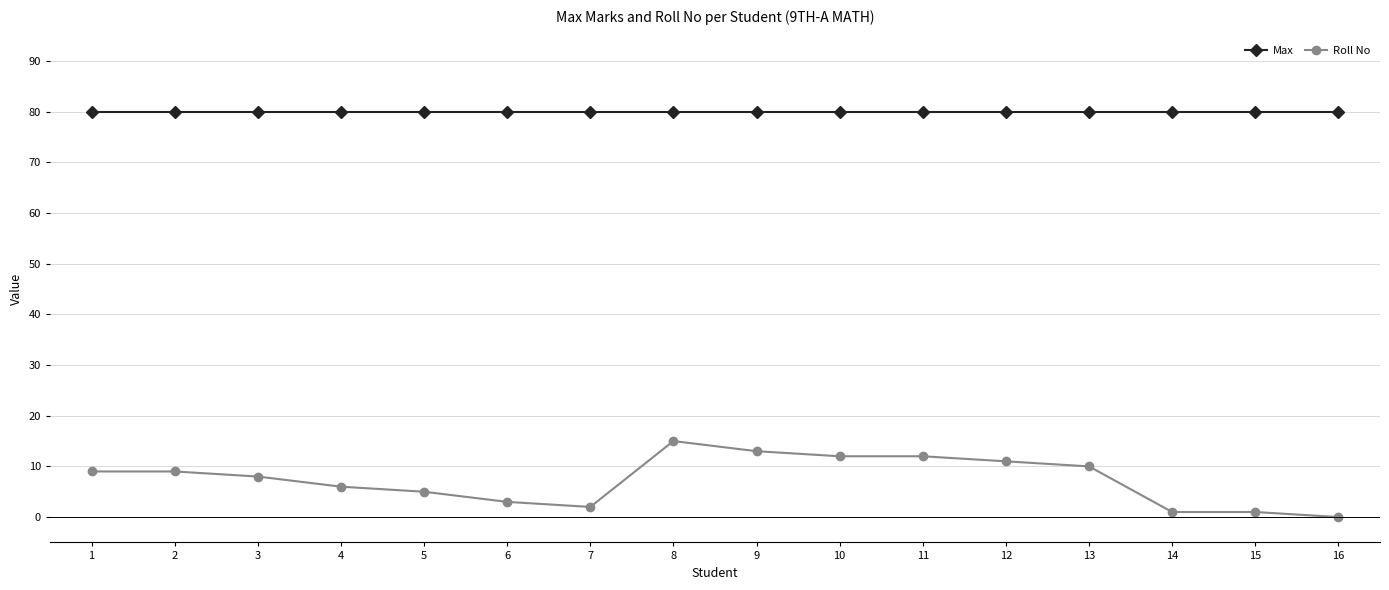

The Max series shows 40 at 8. True or false?

False